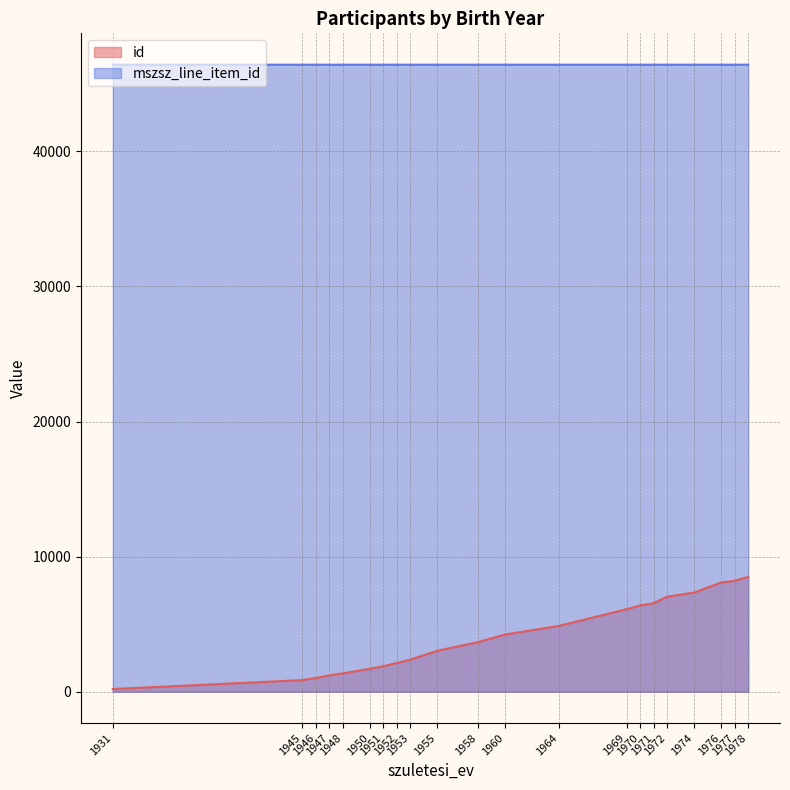

Which category has the highest value in the mszsz_line_item_id series?

1969